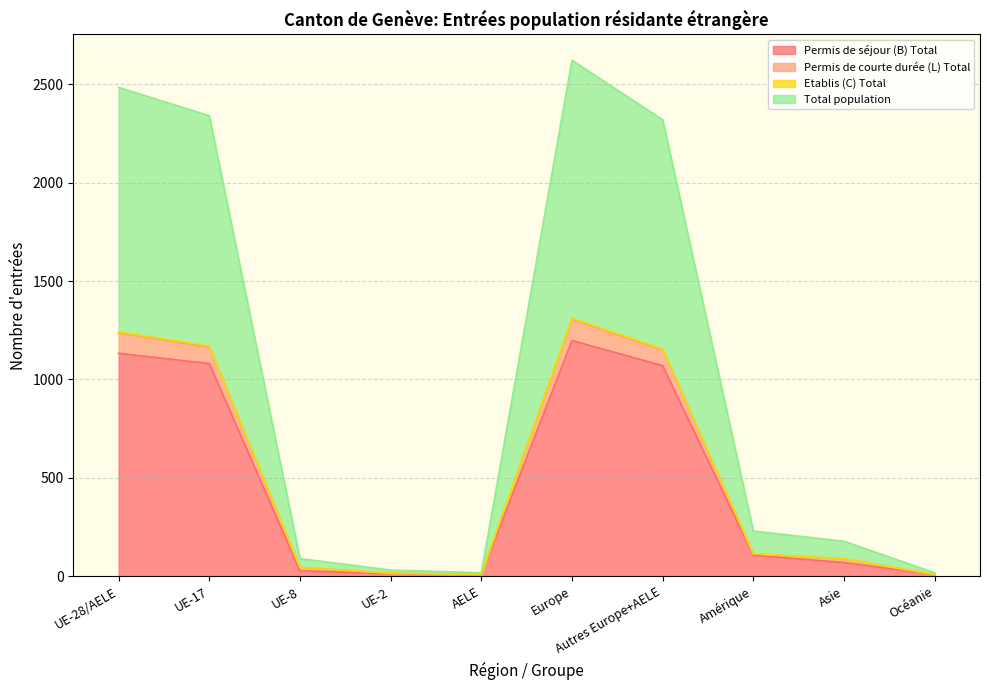

At which category is the sum across all series the highest?

Europe